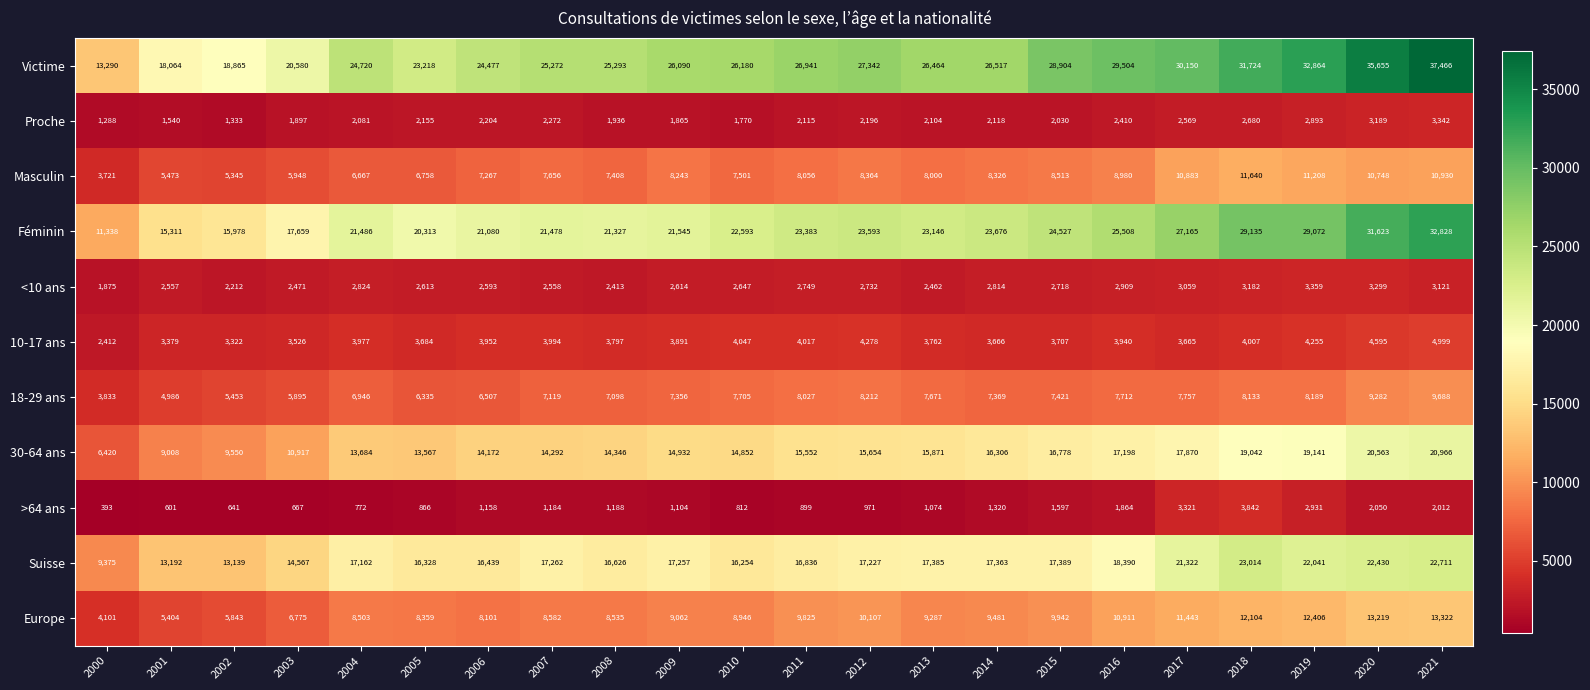

The 30-64 ans series shows 28599 at 2017. True or false?

False